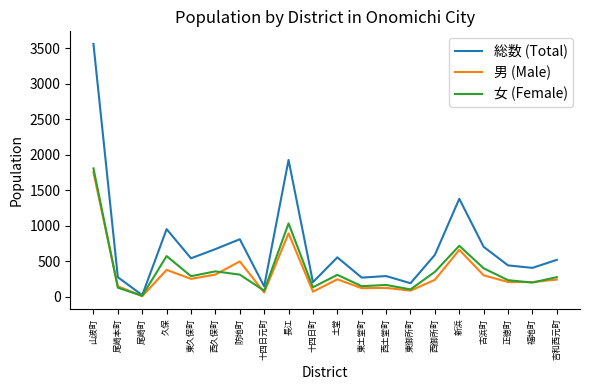

What is the maximum value for 男 (Male)?

1751